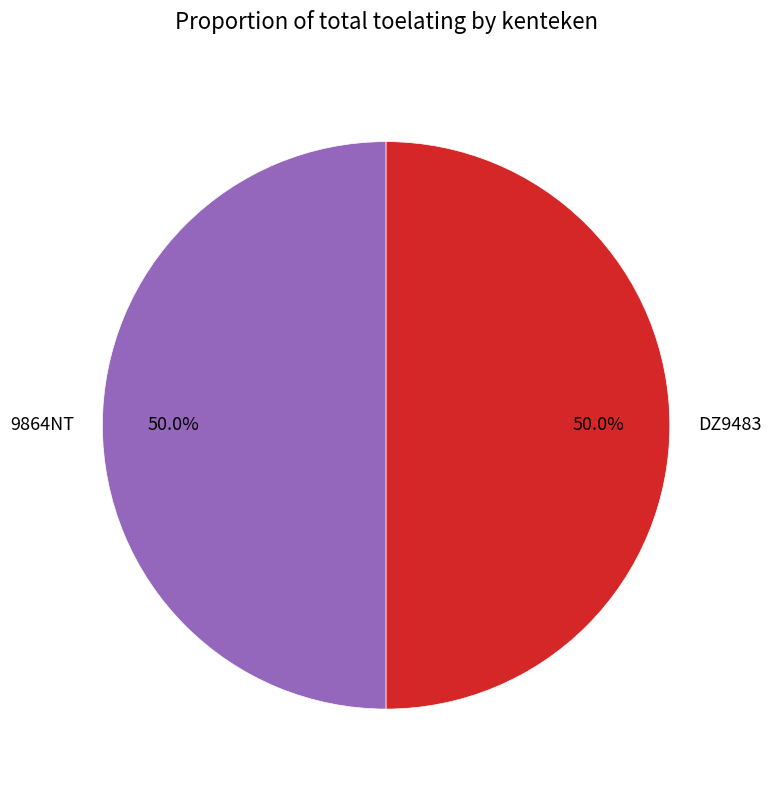

Approximately how many times larger is the value at 9864NT compared to DZ9483?

1.0